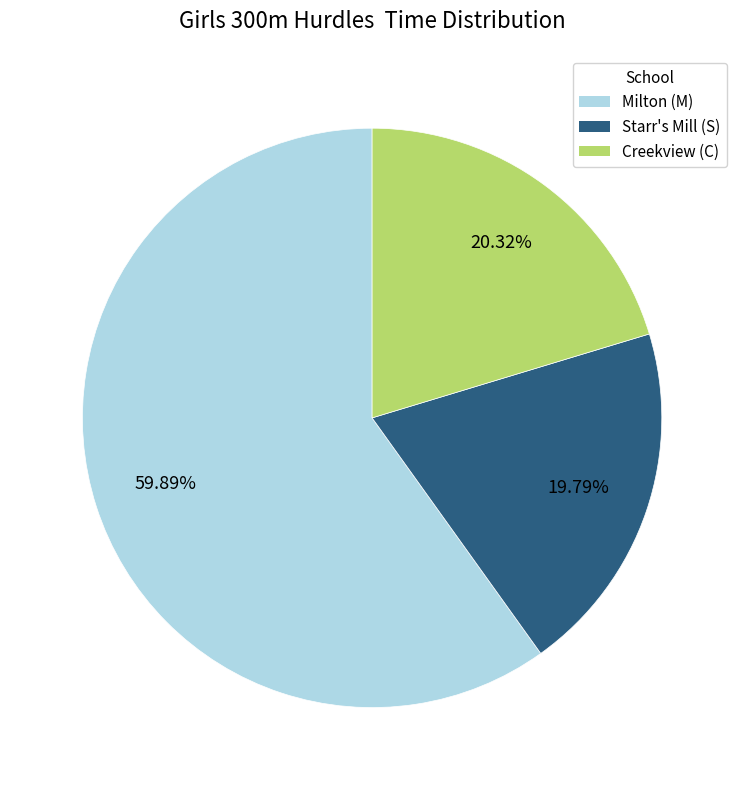

Is there any slice that represents more than half of the pie?

Yes